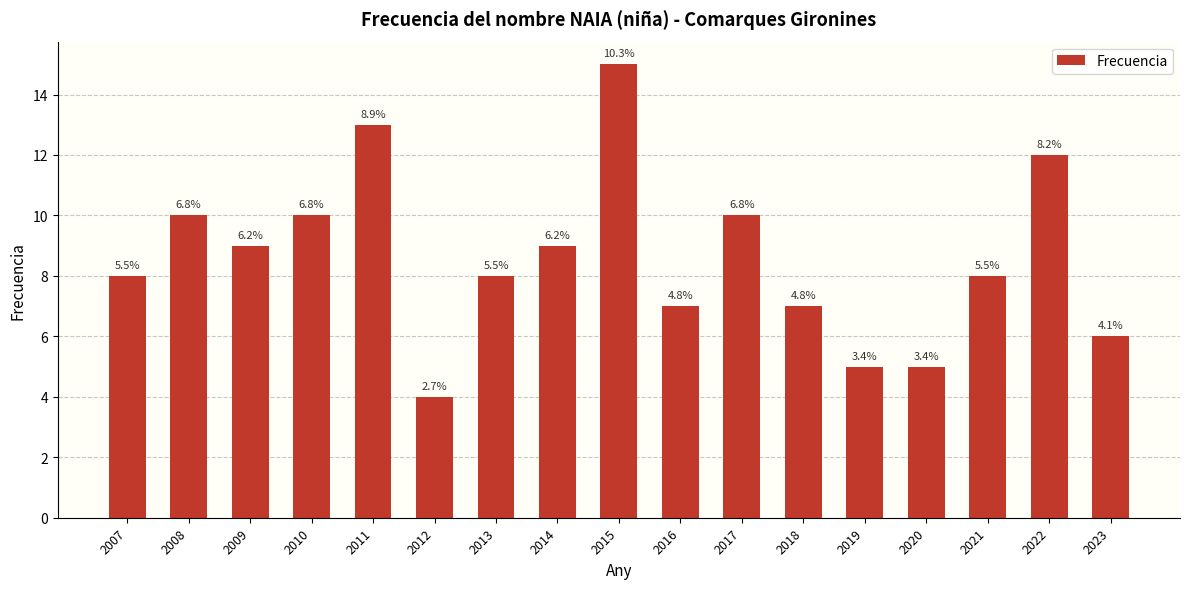

How many bars are there in total?

17